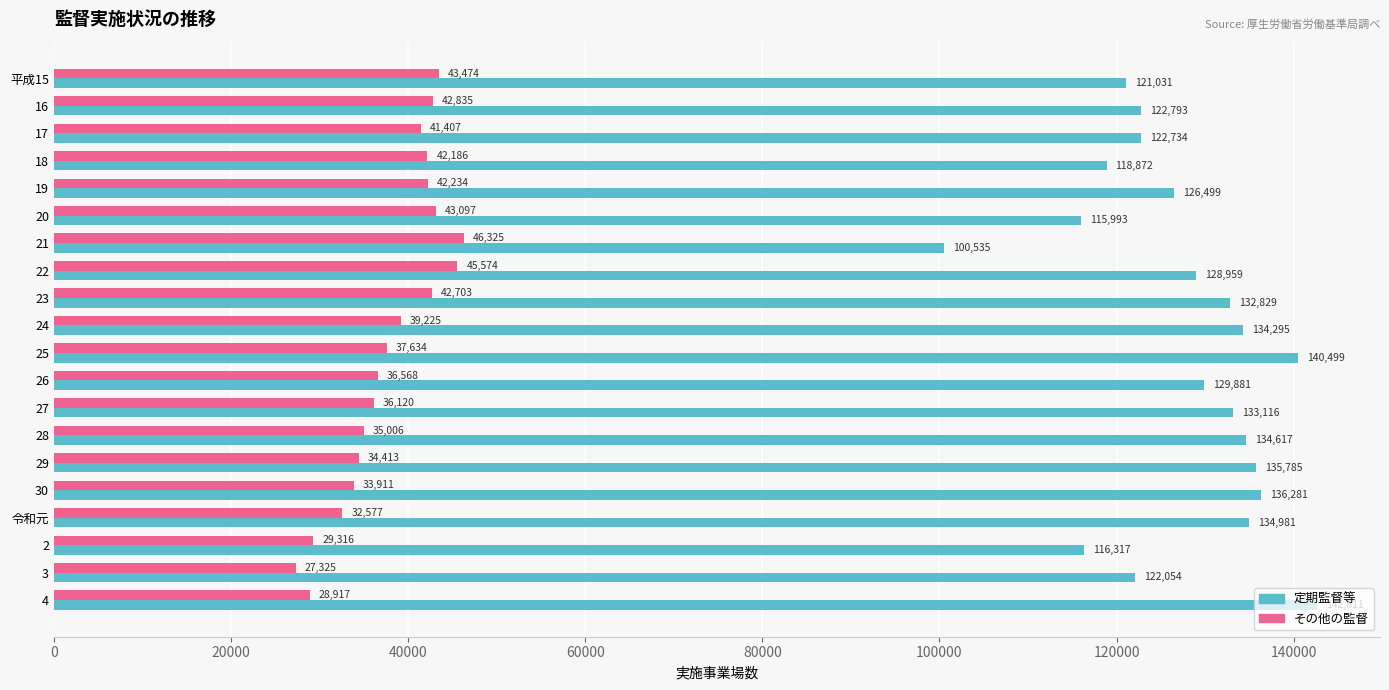

At which category is the sum across all series the highest?

25